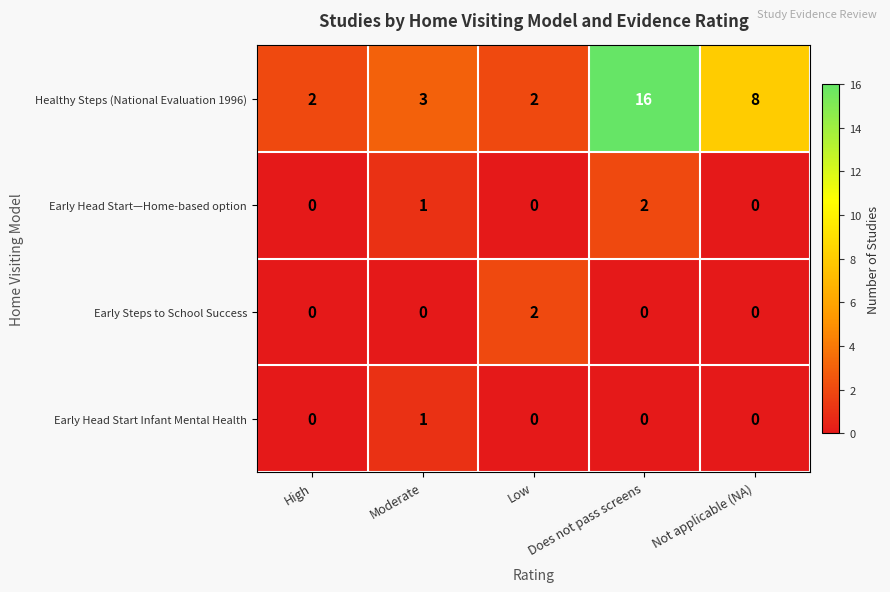

How many data points does each series have?

5